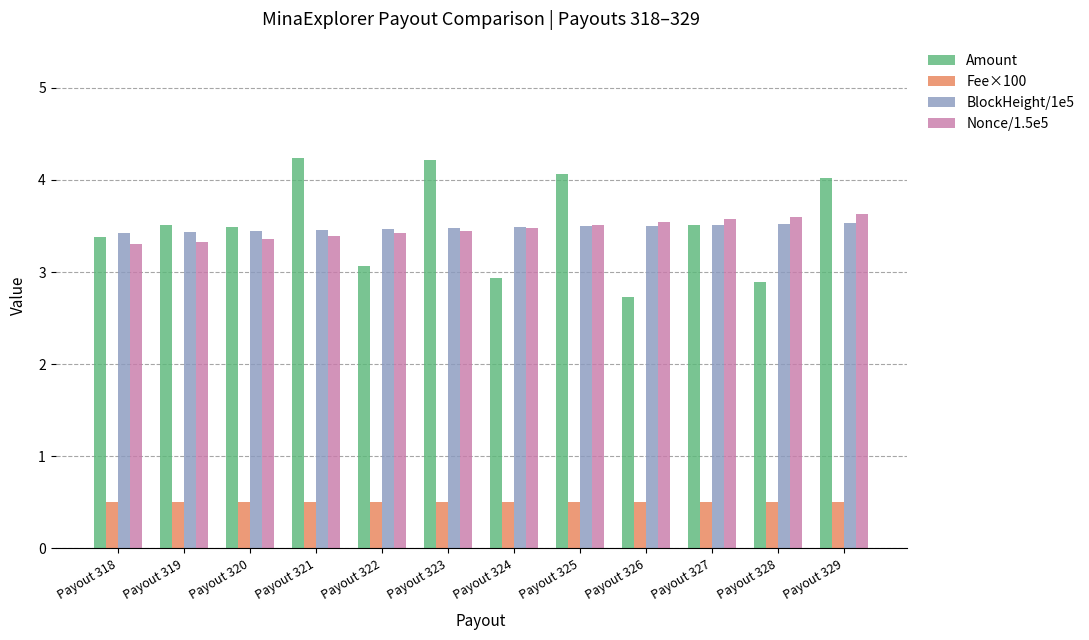

At how many categories does at least one series exceed 3?

12